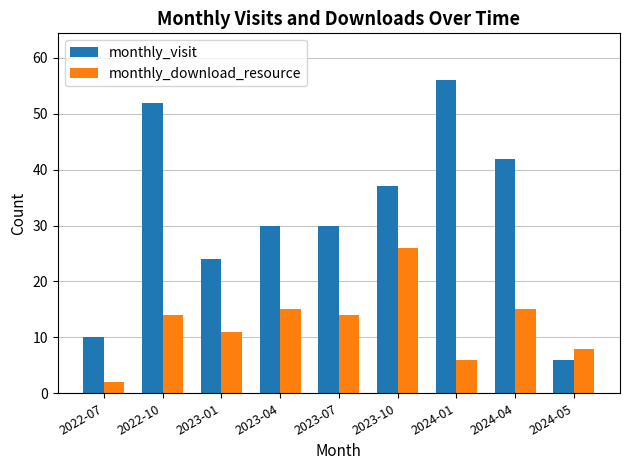

What is the value of the monthly_visit bar at the 9th from the left?

6